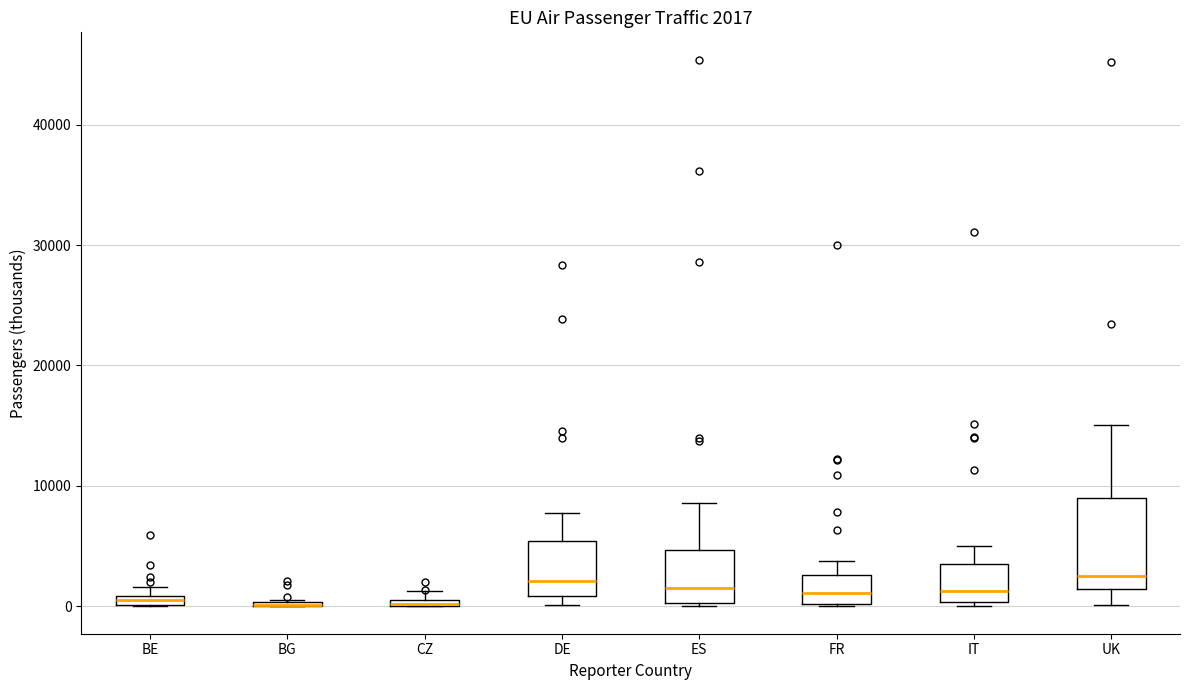

Which box is the tallest, from its lower edge to its upper edge?

UK